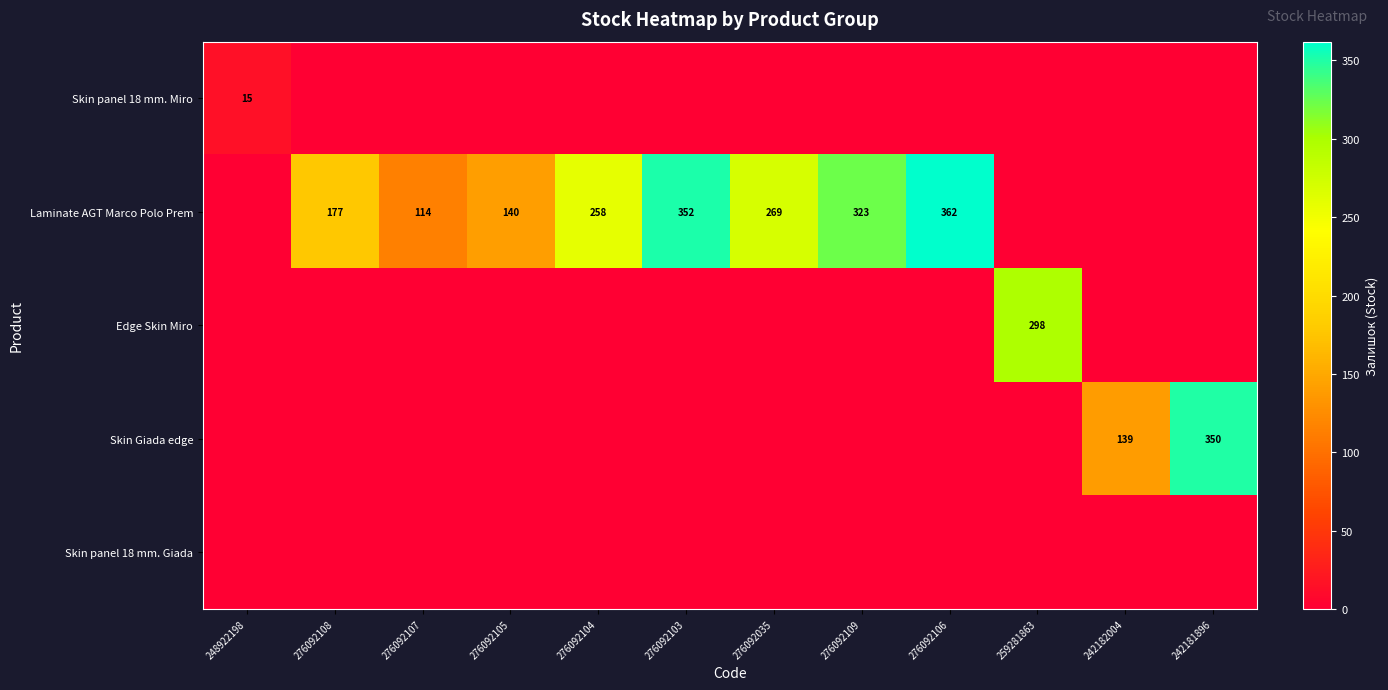

The value of Laminate AGT Marco Polo Prem at 276092109 is 149. True or false?

False